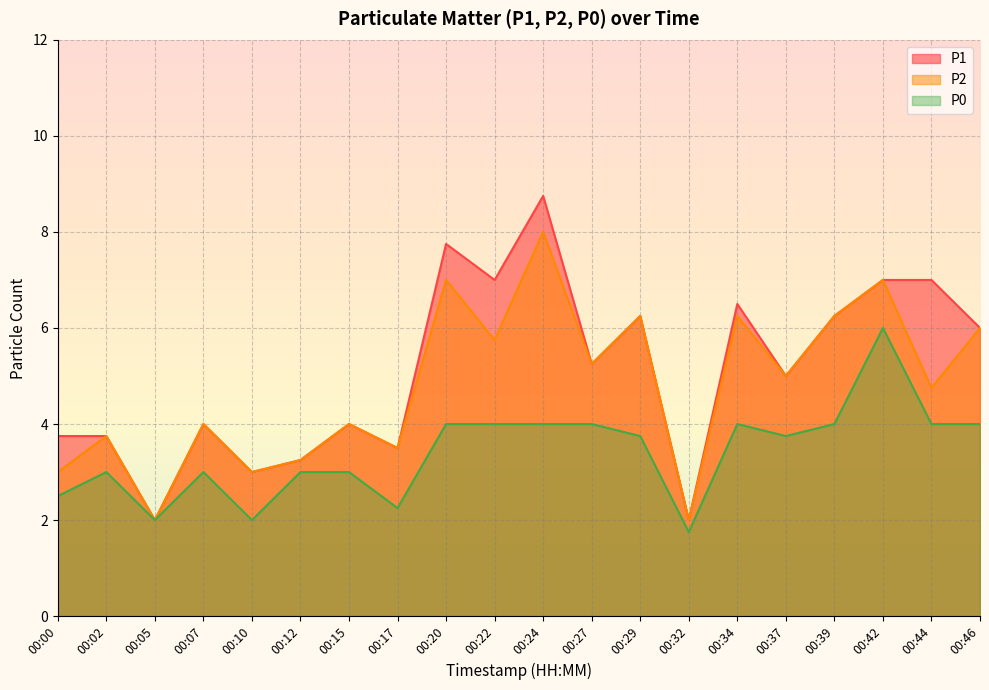

Between 00:32 and 00:42, which series saw the biggest shift?

P1